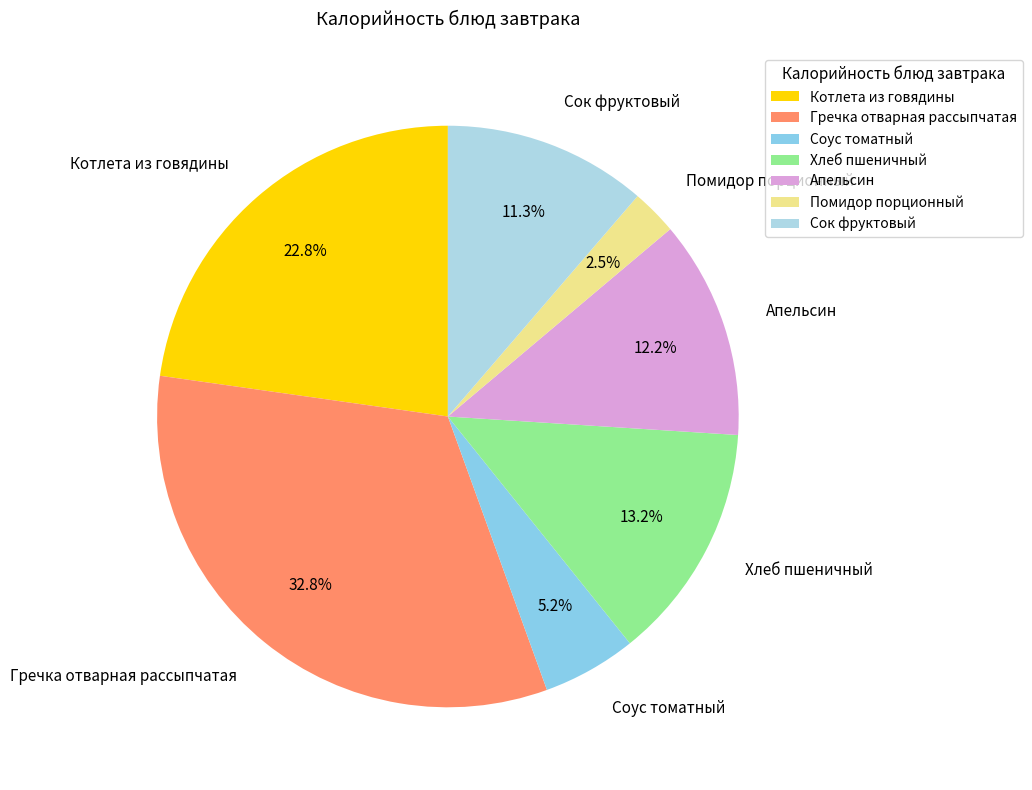

Is Хлеб пшеничный the majority of the pie?

No